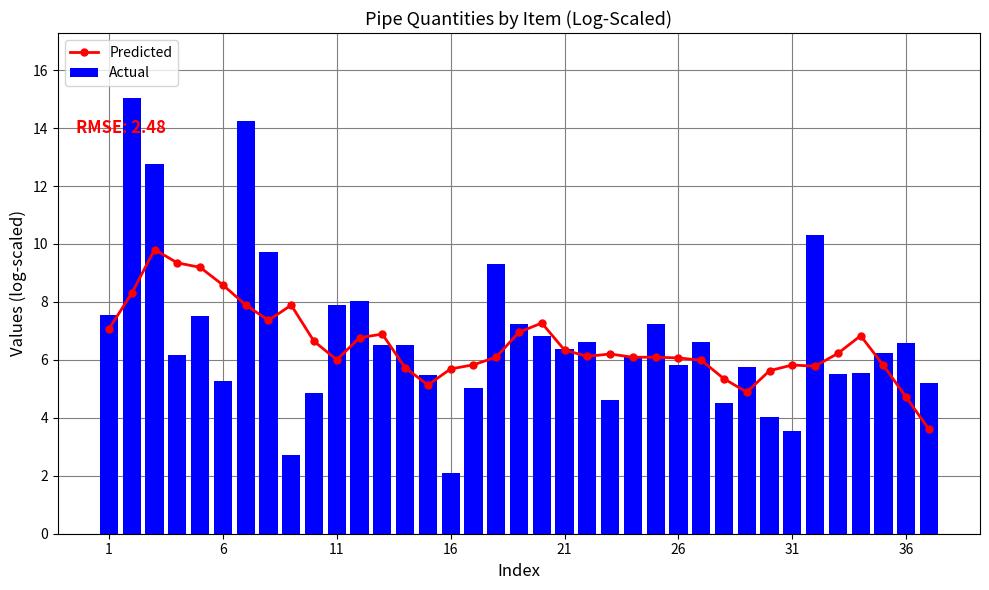

List the series in order of their peak value, highest first.

Actual, Predicted